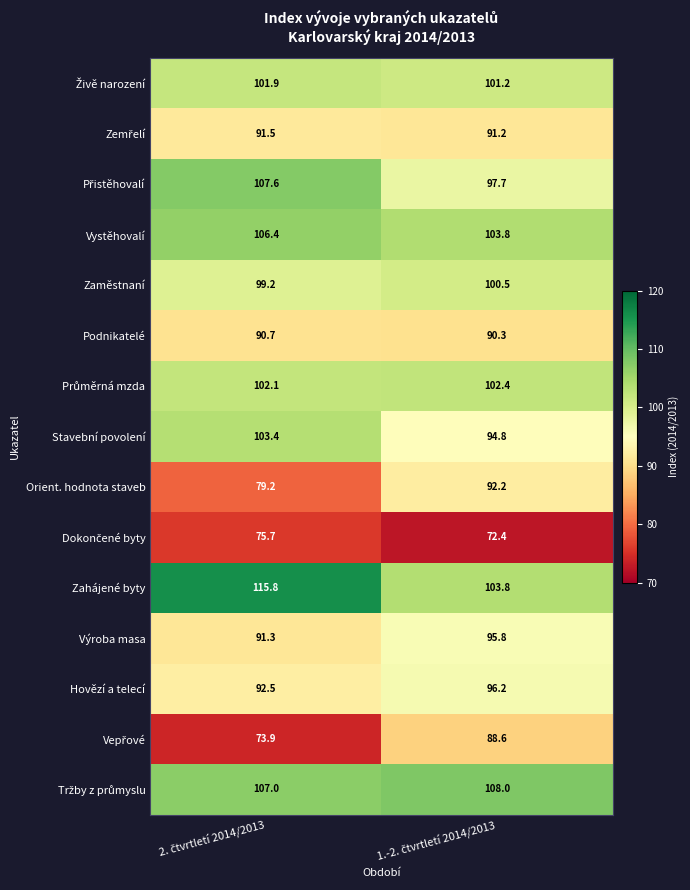

What is the sum of all Hovězí a telecí values?

188.7